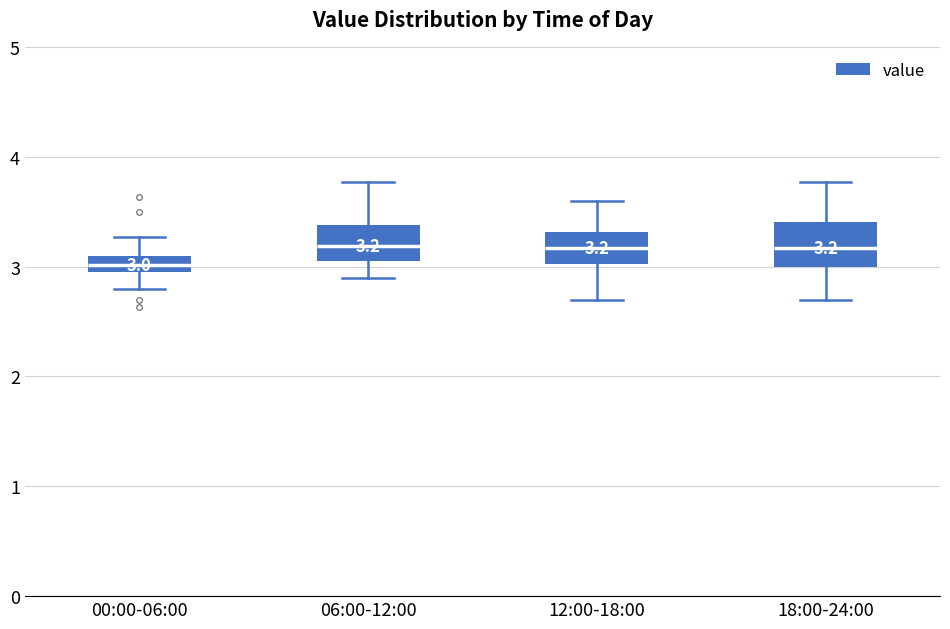

Which box has the lowest median line?

00:00-06:00